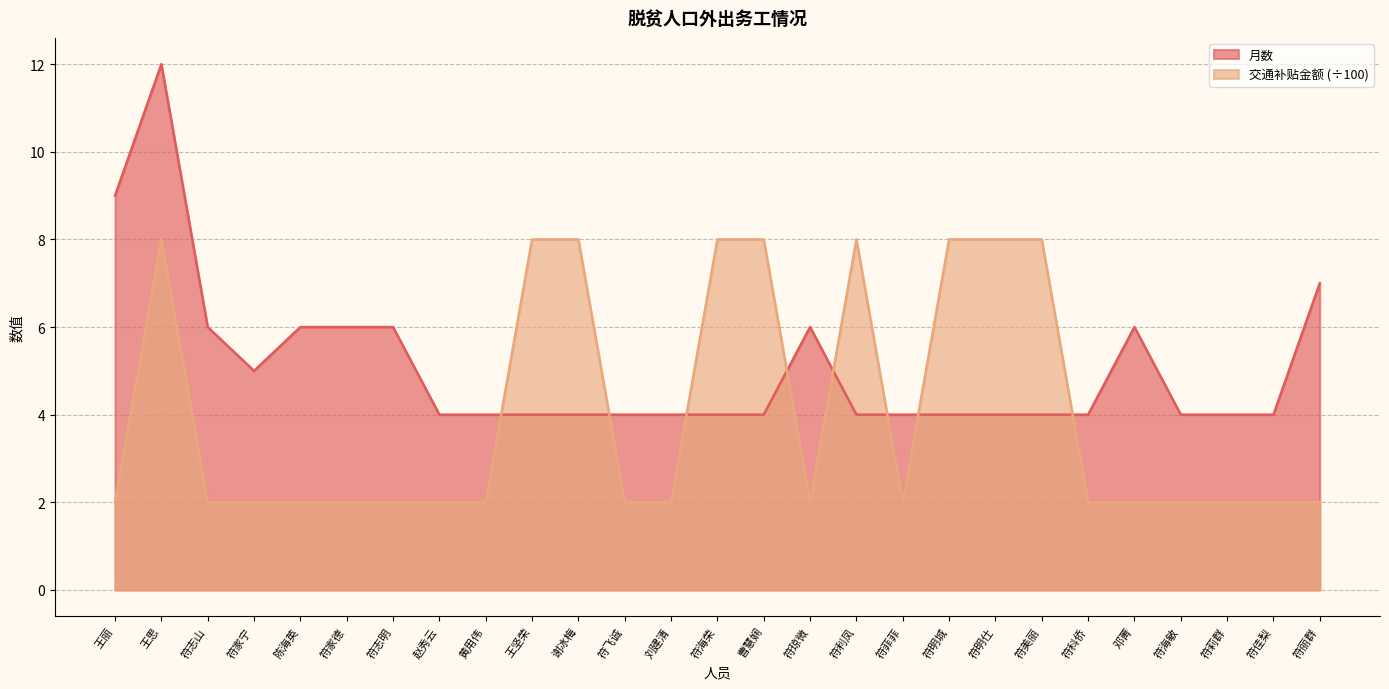

Reading right to left, transcribe all the data shown in this chart.

月数: 符丽群=7	符佳梨=4	符莉群=4	符海敏=4	邓菁=6	符科侨=4	符美丽=4	符明仕=4	符明城=4	符菲菲=4	符利凤=4	符琼微=6	曹慧娴=4	符海荣=4	刘建清=4	符飞诚=4	谢冰梅=4	王坚荣=4	黄用伟=4	赵秀云=4	符志明=6	符家德=6	陈海英=6	符家宁=5	符志山=6	王思=12	王丽=9
交通补贴金额: 符丽群=2	符佳梨=2	符莉群=2	符海敏=2	邓菁=2	符科侨=2	符美丽=8	符明仕=8	符明城=8	符菲菲=2	符利凤=8	符琼微=2	曹慧娴=8	符海荣=8	刘建清=2	符飞诚=2	谢冰梅=8	王坚荣=8	黄用伟=2	赵秀云=2	符志明=2	符家德=2	陈海英=2	符家宁=2	符志山=2	王思=8	王丽=2